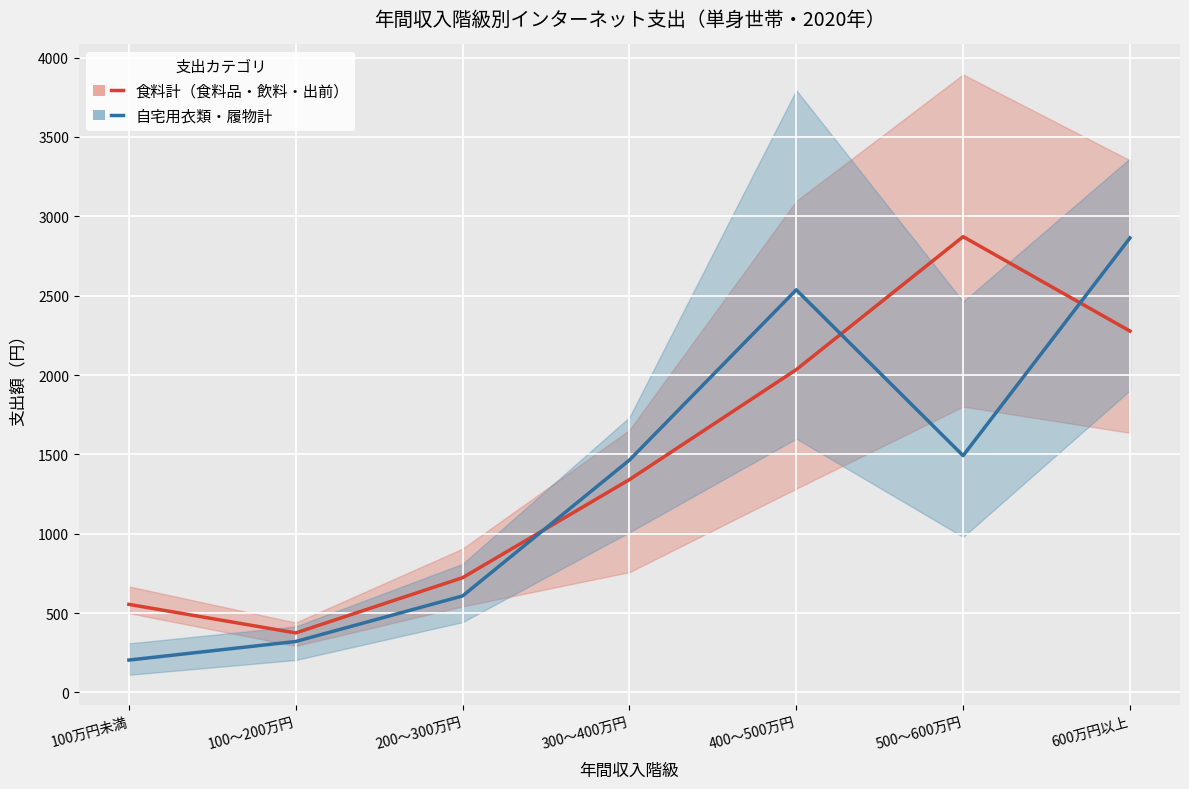

Rank the series by their average value, from lowest to highest.

自宅用衣類・履物計, 食料計（食料品・飲料・出前）